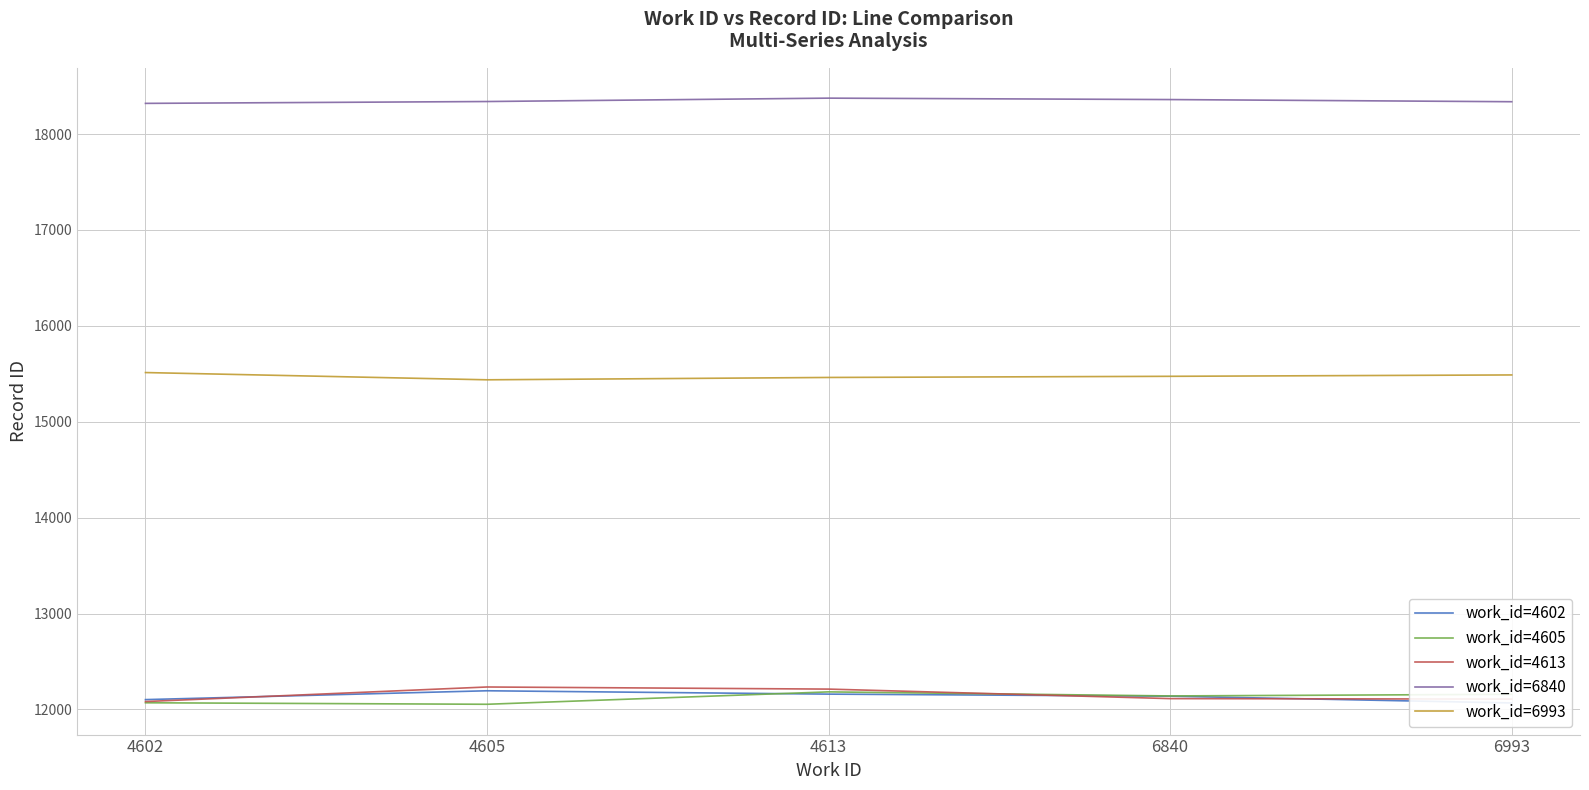

Is it true that work_id=4602 equals 12102.9 at 4602?

True